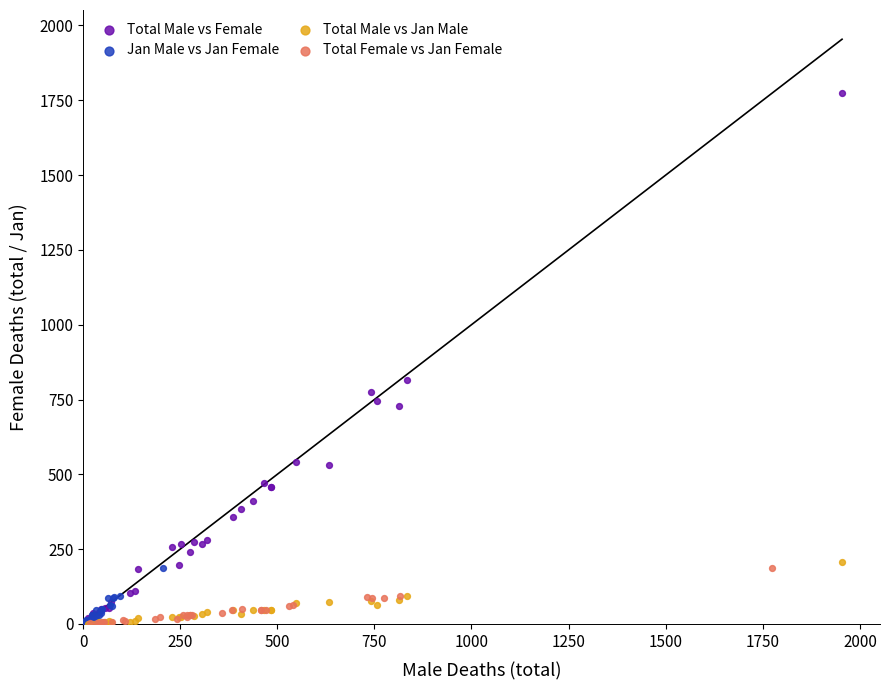

What are all the series names shown in the legend?

Total Male vs Female, Jan Male vs Jan Female, Total Male vs Jan Male, Total Female vs Jan Female